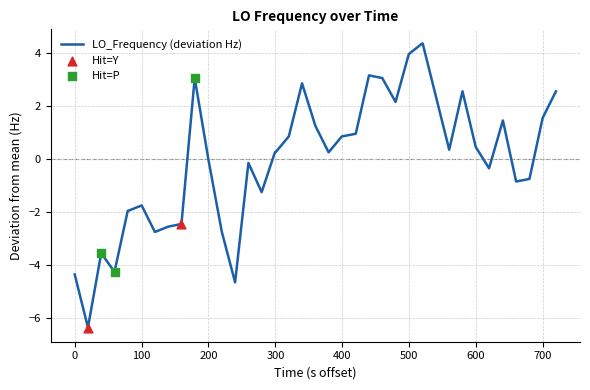

What is the smallest value displayed?

-6.4